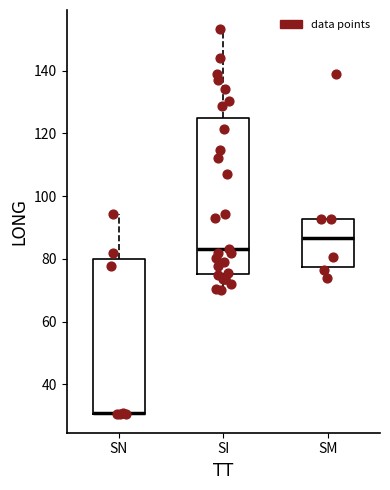

Reading left to right, transcribe this box plot: for each box, give where its median line is, the range the box spans, and where its two whiskers end, as read against the y-axis. The values are not printed on the chart, so give them approximately, as read against the axis.

SN: median 30 (drawn on the box's lower edge), box 30 to 80, whiskers 30 to 94
SI: median 84, box 76 to 126, whiskers 70 to 154
SM: median 86, box 78 to 92, whiskers 74 to 92